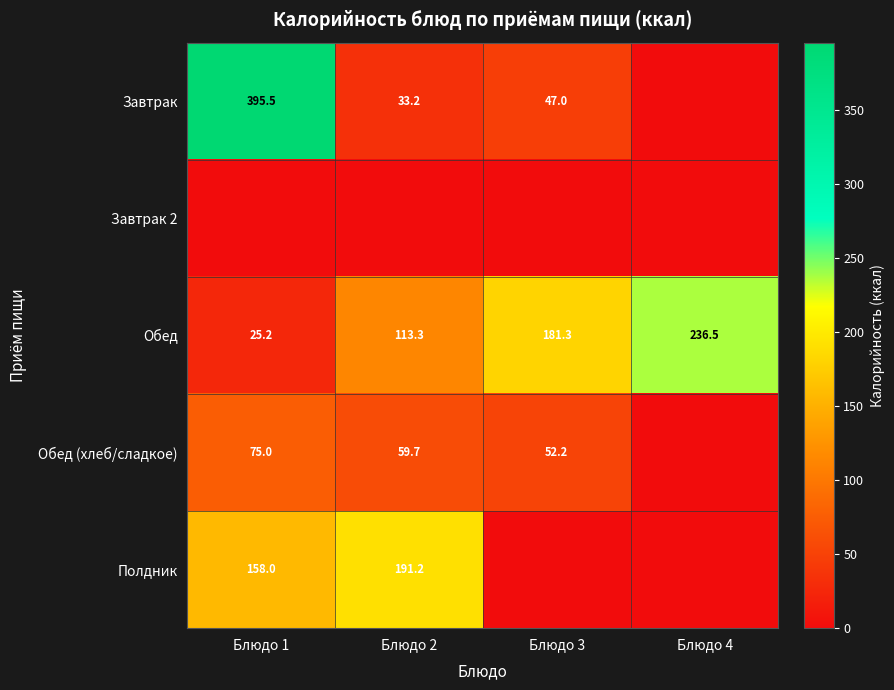

Which category has the lowest value in the Обед series?

Блюдо 1